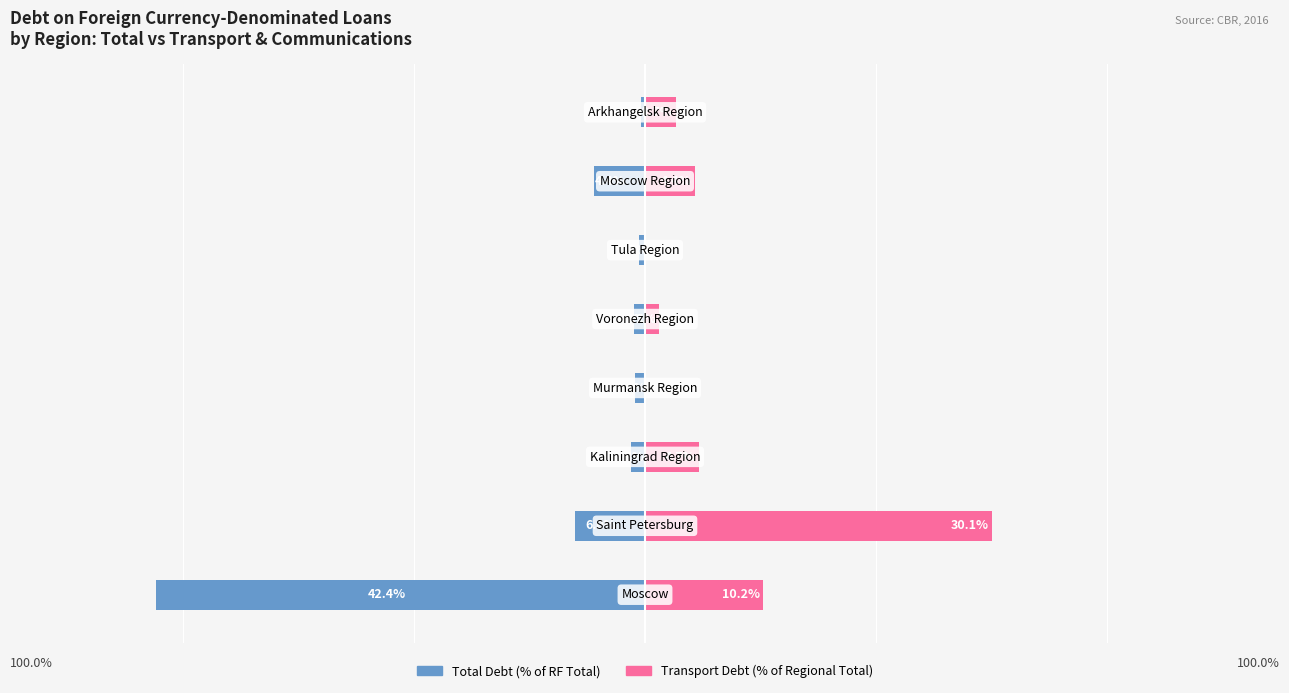

At how many categories does at least one series exceed 29?

1